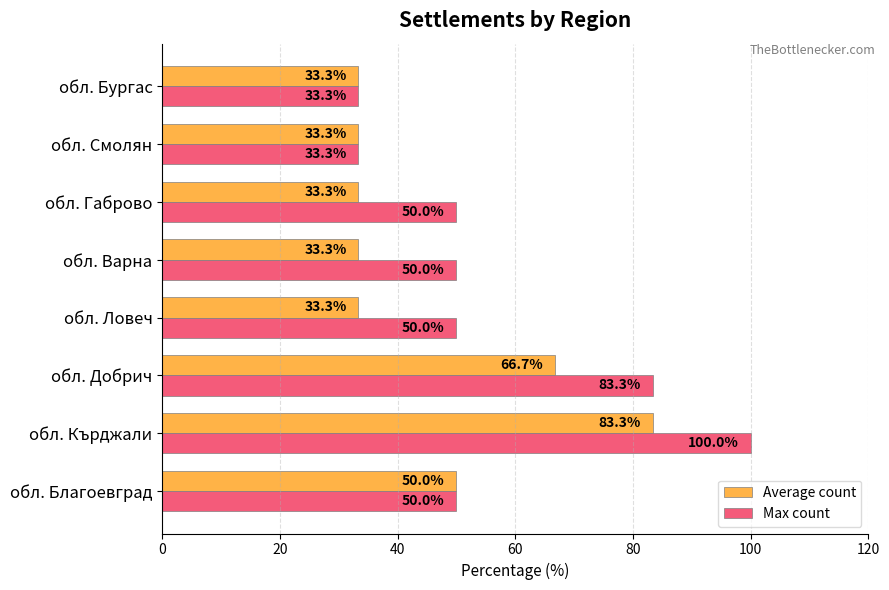

What is the minimum value for Average count?

33.3